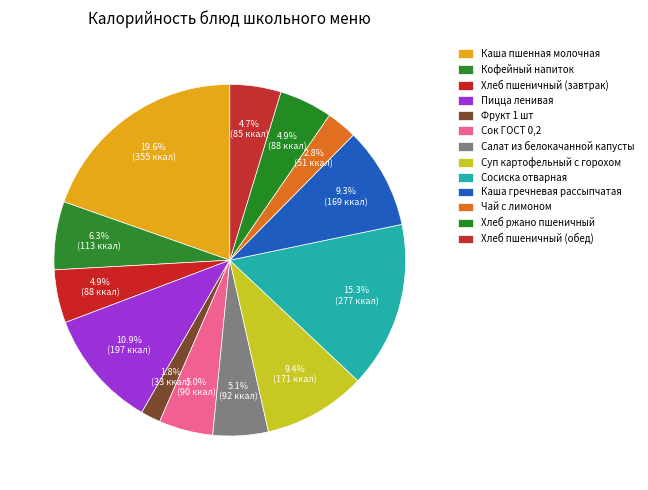

What is the change in value from Каша пшенная молочная to Кофейный напиток?

-241.6